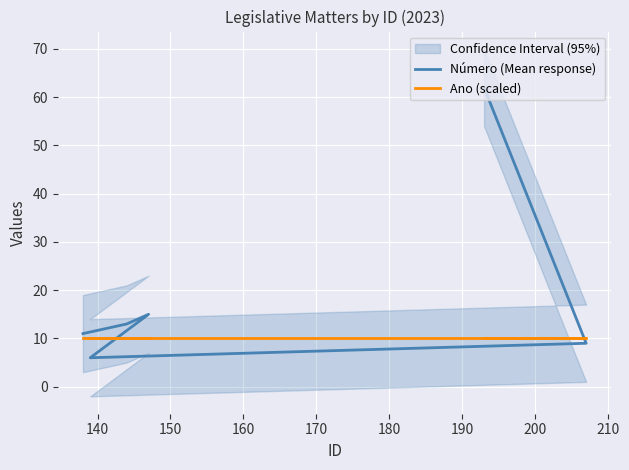

How many intersections are there between Número (Mean response) and Ano (scaled)?

2